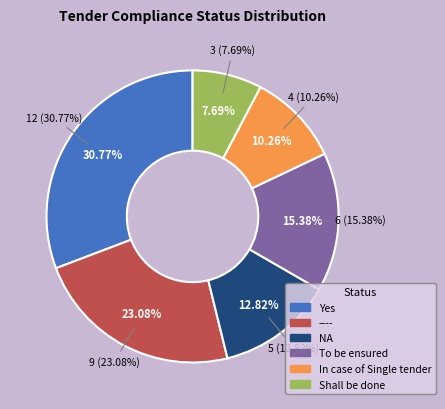

Is it true that ---- is 23% of the pie?

True